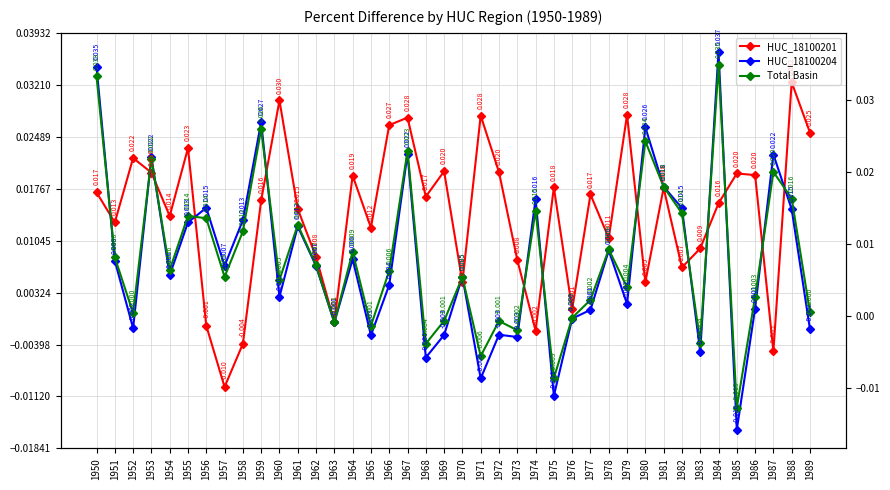

Reading right to left, transcribe all the data shown in this chart.

HUC_18100201: 0.0	0.0	-0.0	0.0	0.0	0.0	0.0	0.0	0.0	0.0	0.0	0.0	0.0	0.0	0.0	-0.0	0.0	0.0	0.0	0.0	0.0	0.0	0.0	0.0	0.0	0.0	-0.0	0.0	0.0	0.0	0.0	-0.0	-0.0	-0.0	0.0	0.0	0.0	0.0	0.0	0.0
HUC_18100204: -0.0	0.0	0.0	0.0	-0.0	0.0	-0.0	0.0	0.0	0.0	0.0	0.0	0.0	-0.0	-0.0	0.0	-0.0	-0.0	-0.0	0.0	-0.0	-0.0	0.0	0.0	-0.0	0.0	-0.0	0.0	0.0	0.0	0.0	0.0	0.0	0.0	0.0	0.0	0.0	-0.0	0.0	0.0
Total Basin: 0.0	0.0	0.0	0.0	-0.0	0.0	-0.0	0.0	0.0	0.0	0.0	0.0	0.0	-0.0	-0.0	0.0	-0.0	-0.0	-0.0	0.0	-0.0	-0.0	0.0	0.0	-0.0	0.0	-0.0	0.0	0.0	0.0	0.0	0.0	0.0	0.0	0.0	0.0	0.0	0.0	0.0	0.0